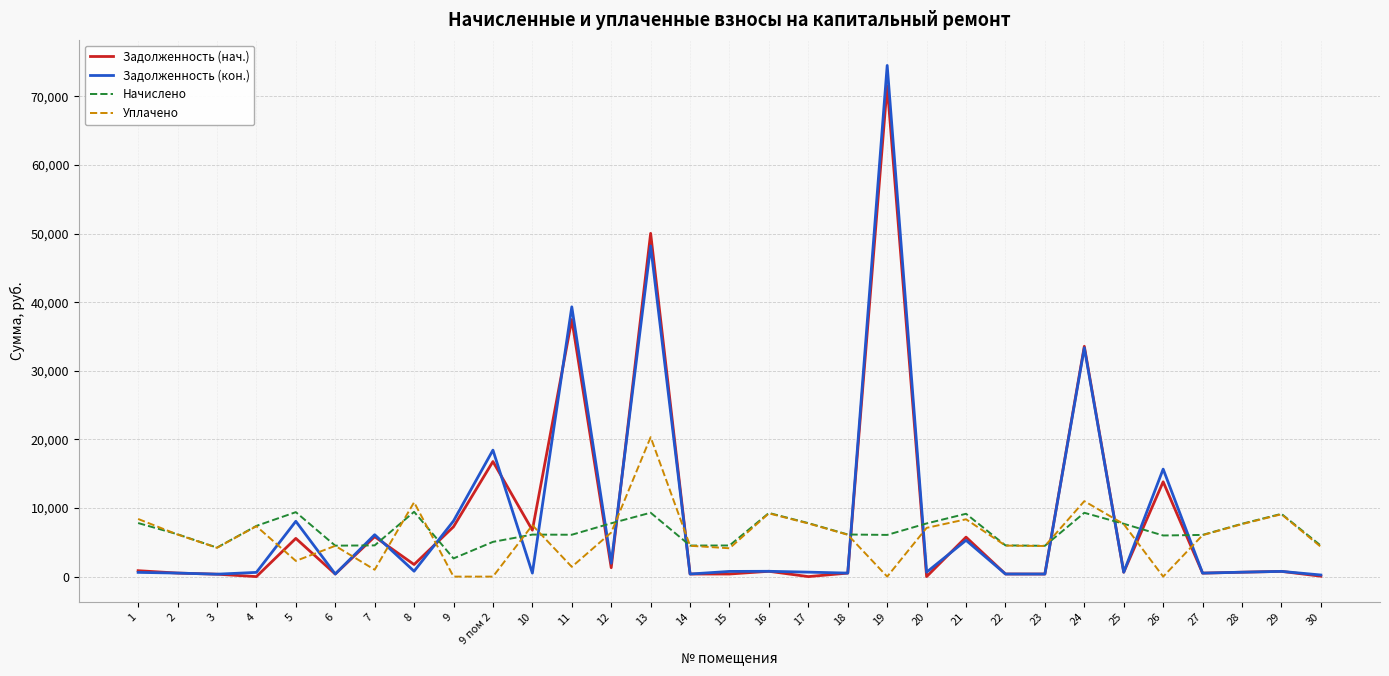

What is the difference between the Задолженность (нач.) values at 28 and 17?

641.8